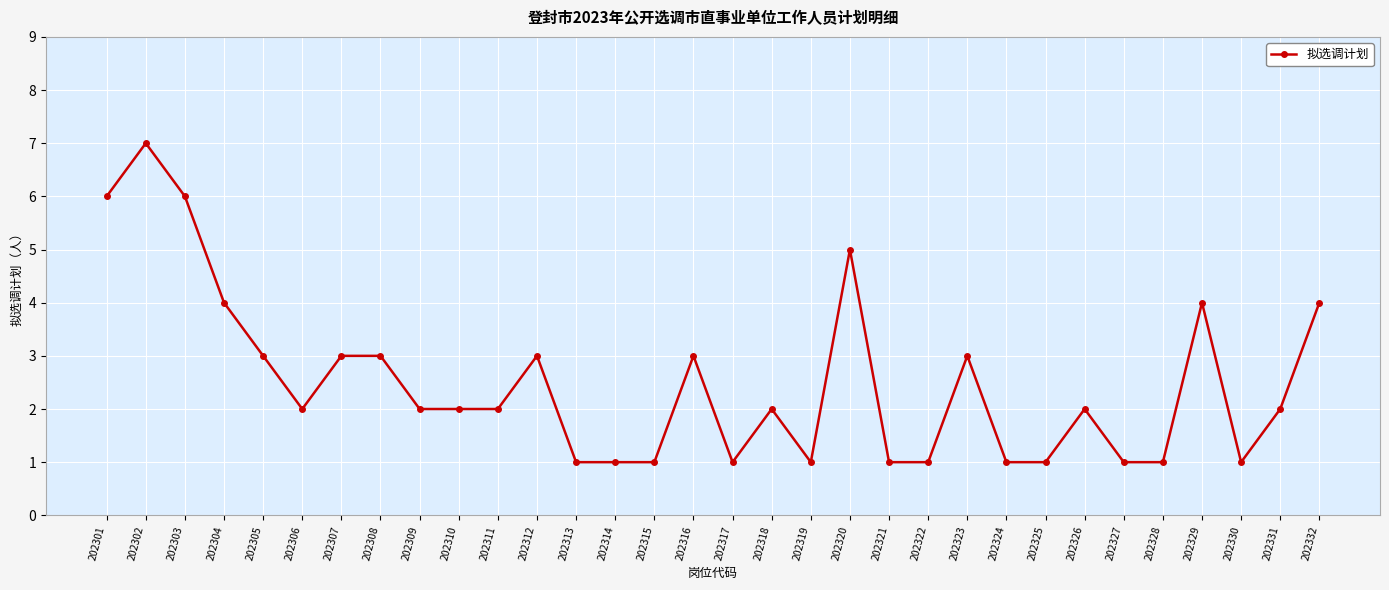

Reading left to right, transcribe all the data shown in this chart.

202301=6	202302=7	202303=6	202304=4	202305=3	202306=2	202307=3	202308=3	202309=2	202310=2	202311=2	202312=3	202313=1	202314=1	202315=1	202316=3	202317=1	202318=2	202319=1	202320=5	202321=1	202322=1	202323=3	202324=1	202325=1	202326=2	202327=1	202328=1	202329=4	202330=1	202331=2	202332=4